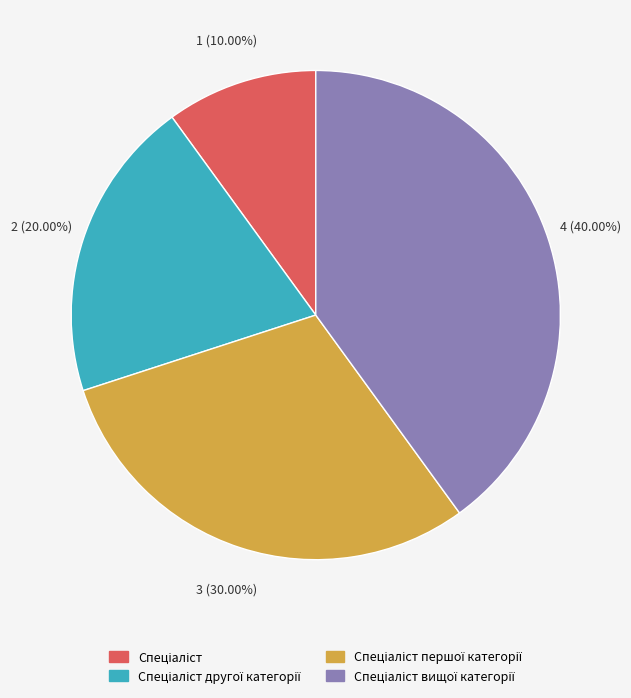

How many segments does this pie chart have?

4